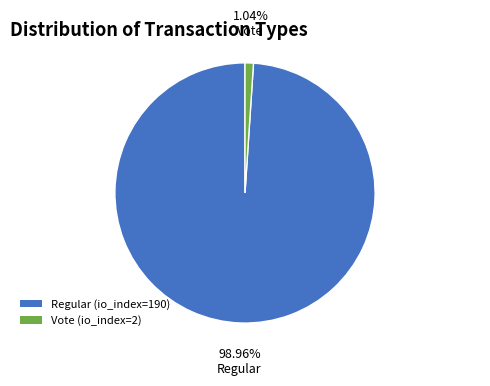

How many segments does this pie chart have?

2